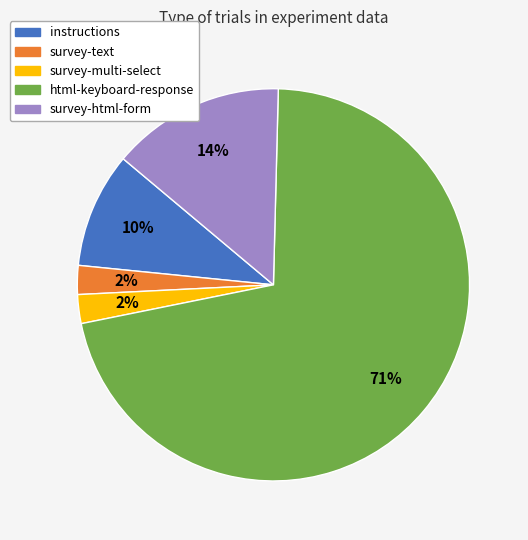

How many segments does this pie chart have?

5